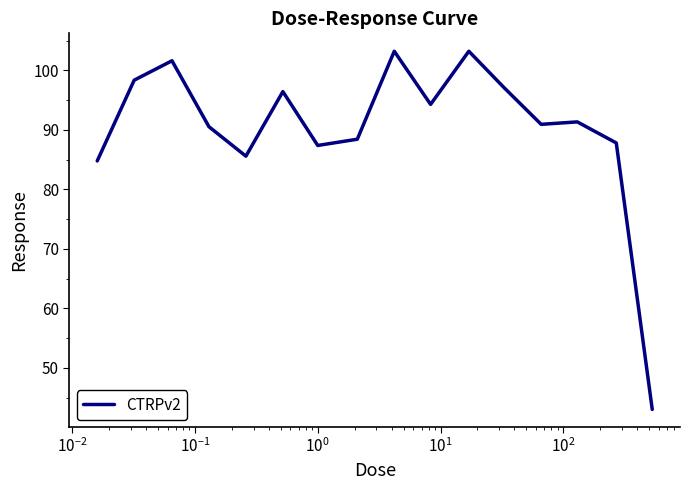

What is the sum of all values?

1443.8